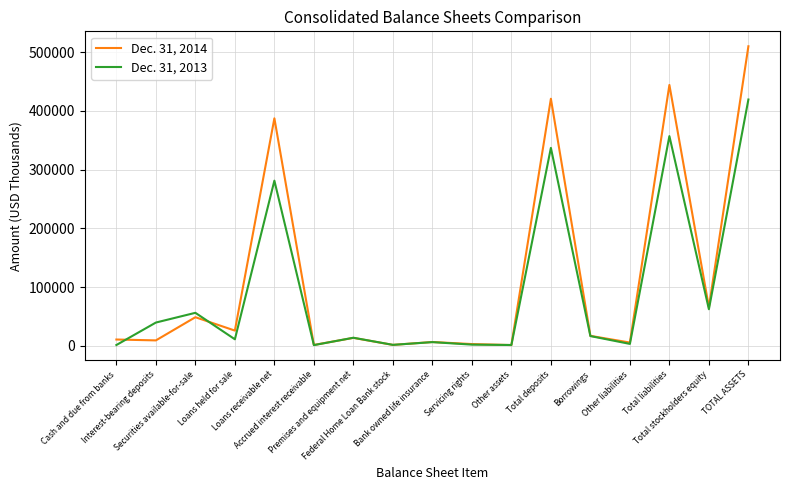

At how many categories does at least one series exceed 485740?

1